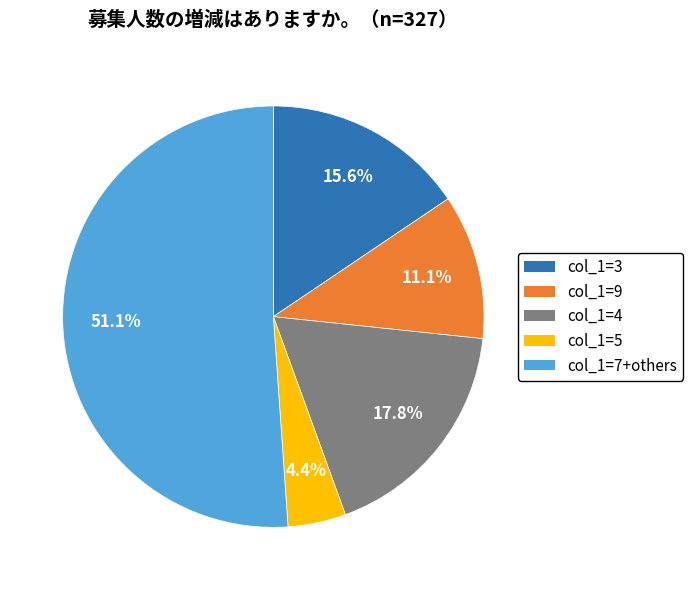

Is there a majority slice in this chart?

Yes